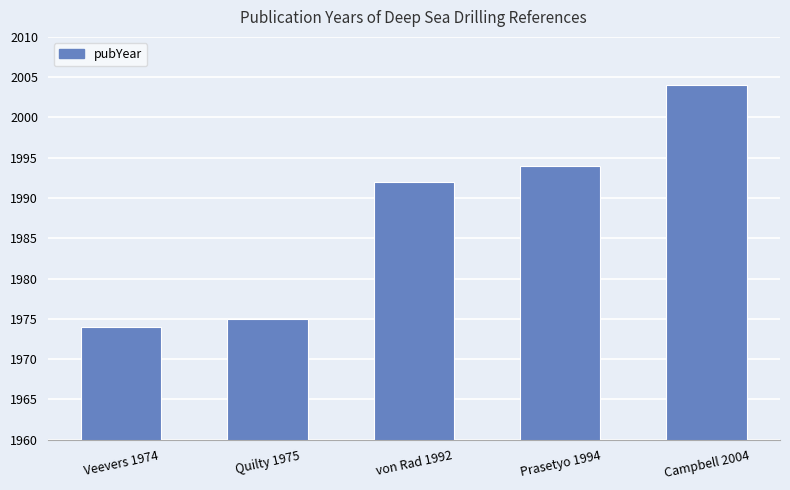

How many values are below 1992?

2